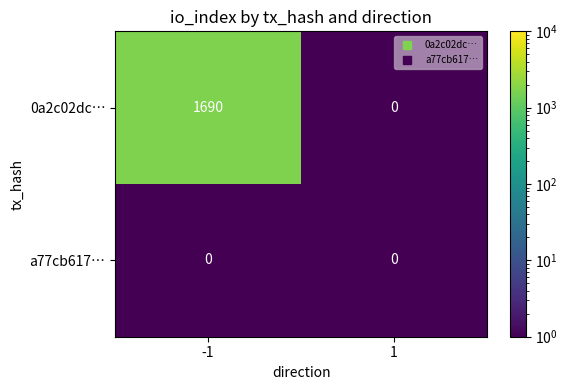

True or false: 0a2c02dc… has a value of 784 at -1.

False